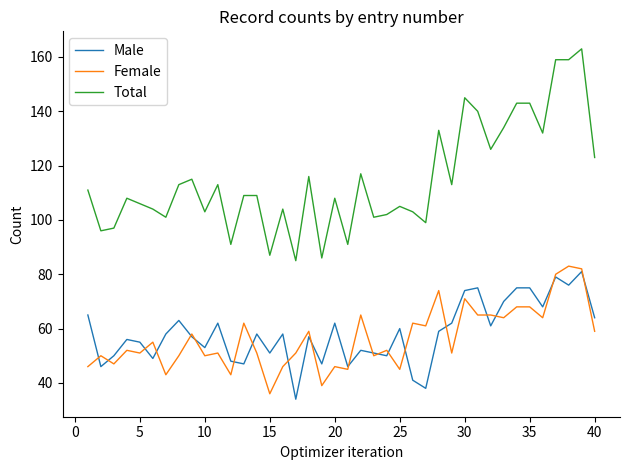

What is the difference between the second highest and minimum values in the Total series?

74